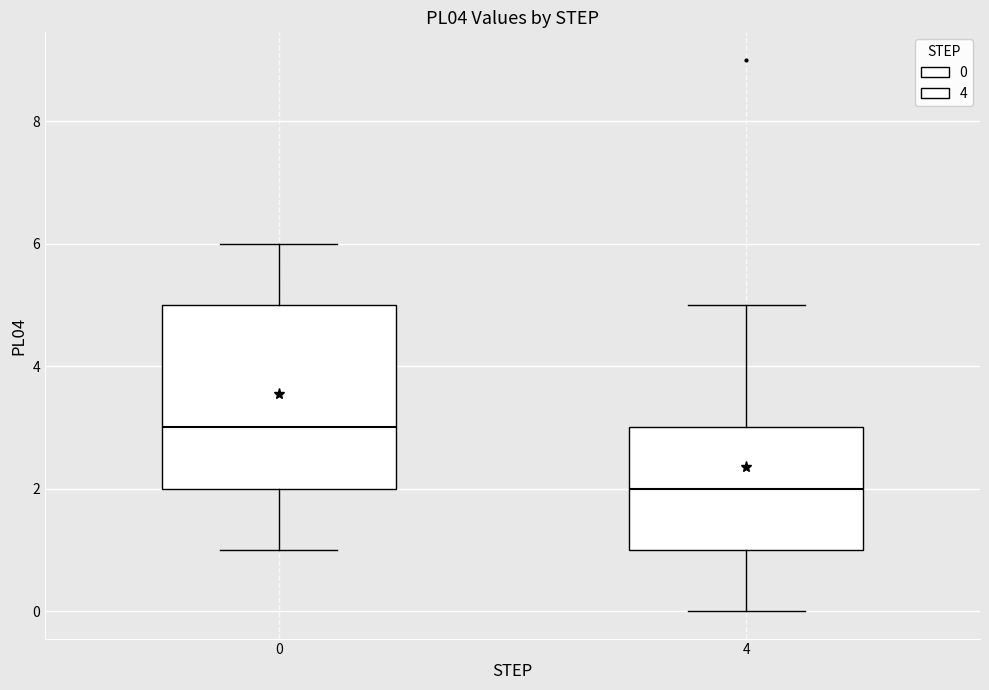

Where does the upper whisker of the box at x = 4 end on the y-axis? The values are not printed on the chart, so give them approximately, as read against the axis.

5